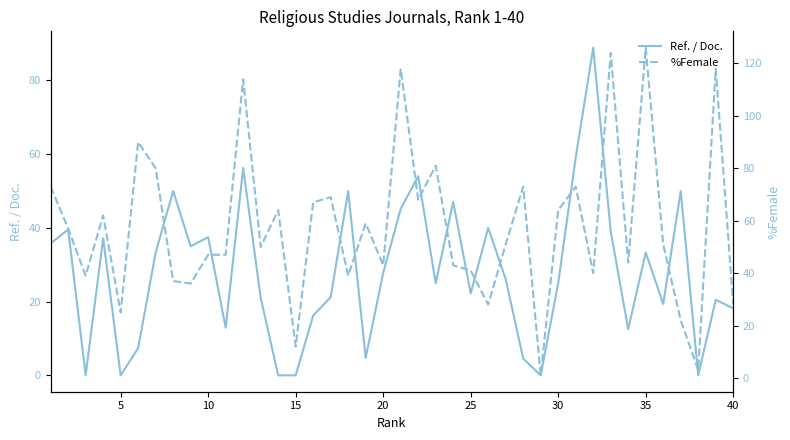

True or false: Ref. / Doc. has a value of 33.4 at 25.

False